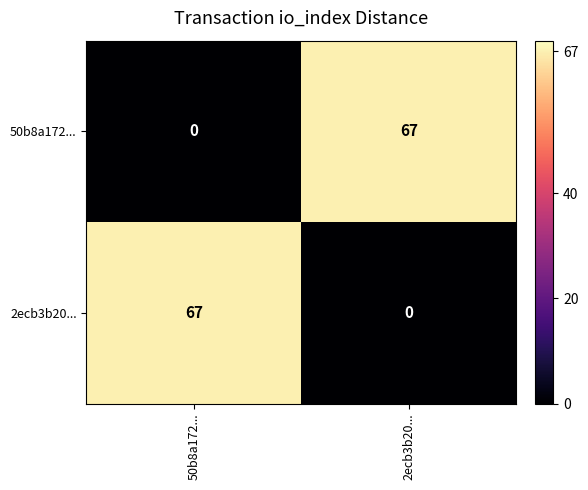

What is the difference between the highest and lowest values at 50b8a172...?

67